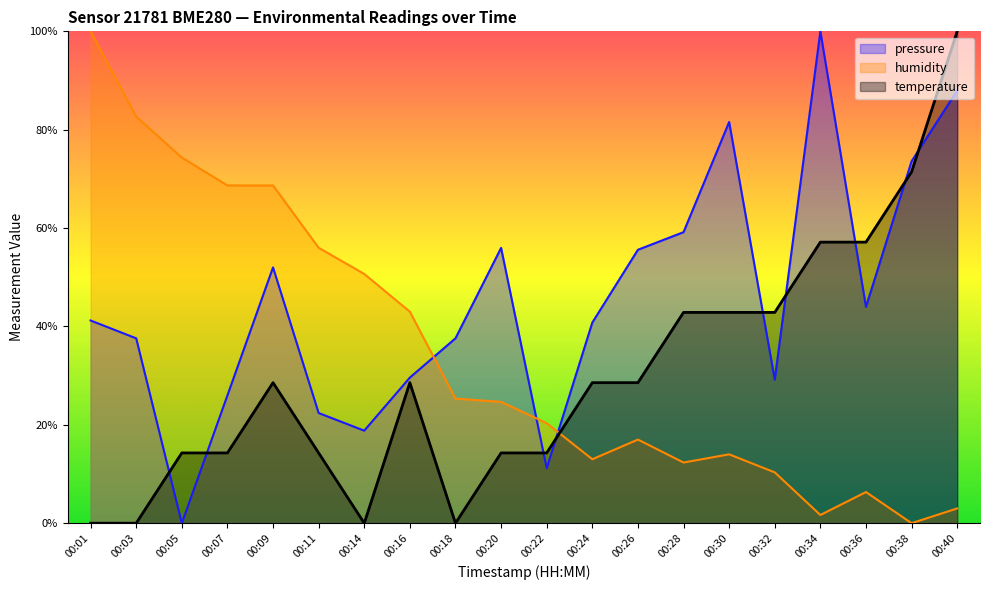

Reading left to right, extract all data points from this chart.

pressure: 41.2	37.6	0.0	26.0	52.0	22.4	18.8	29.6	37.6	56.0	11.2	40.8	55.6	59.2	81.6	29.2	100.0	44.0	73.6	88.0
humidity: 100.0	82.7	74.3	68.7	68.7	56.0	50.7	43.0	25.3	24.7	20.3	13.0	17.0	12.3	14.0	10.3	1.7	6.3	0.0	3.0
temperature: 0.0	0.0	14.3	14.3	28.6	14.3	0.0	28.6	0.0	14.3	14.3	28.6	28.6	42.9	42.9	42.9	57.1	57.1	71.4	100.0